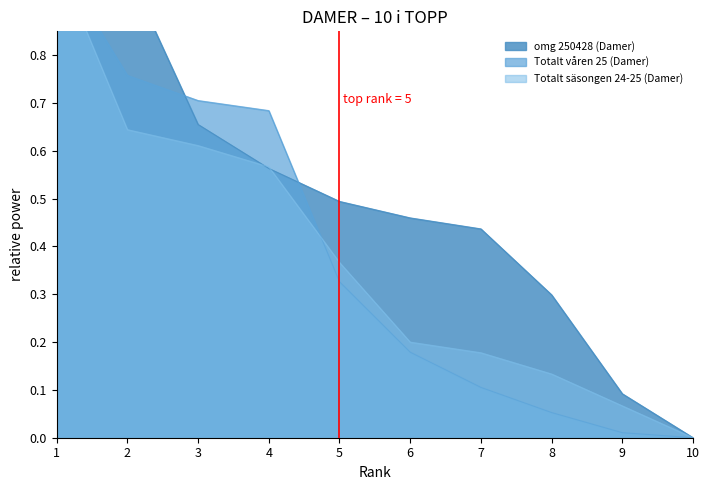

True or false: omg 250428 (Damer) and Totalt säsongen 24-25 (Damer) cross at least once.

True